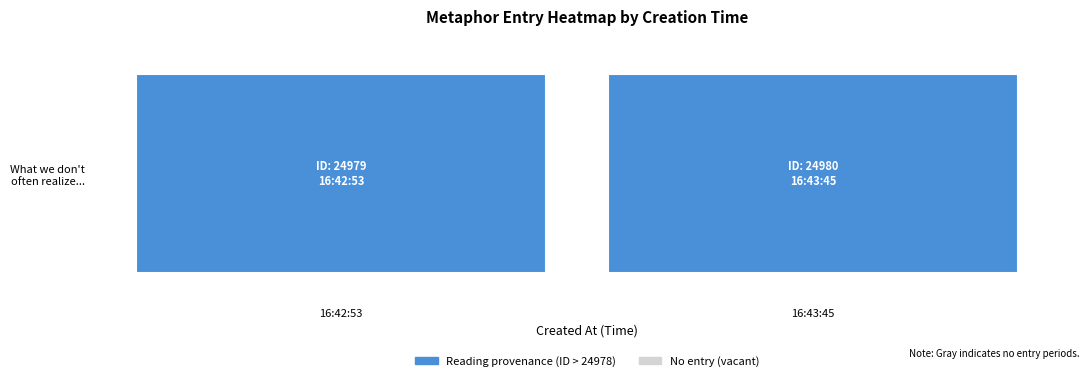

Rank the categories by value from highest to lowest.

2016-12-08 16:43:45 UTC, 2016-12-08 16:42:53 UTC